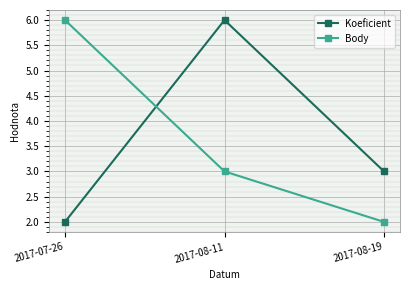

Reading left to right, what are all the values shown in this chart?

Koeficient: 2017-07-26=2	2017-08-11=6	2017-08-19=3
Body: 2017-07-26=6	2017-08-11=3	2017-08-19=2